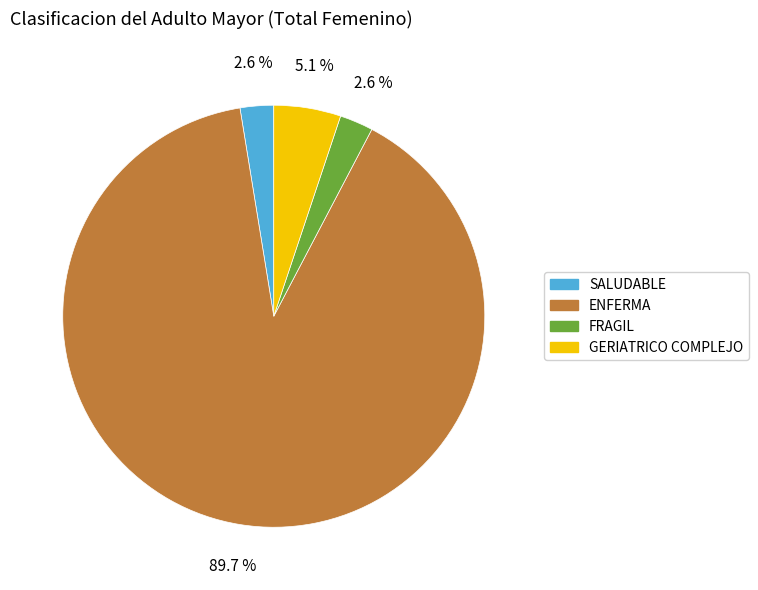

Is there a majority slice in this chart?

Yes